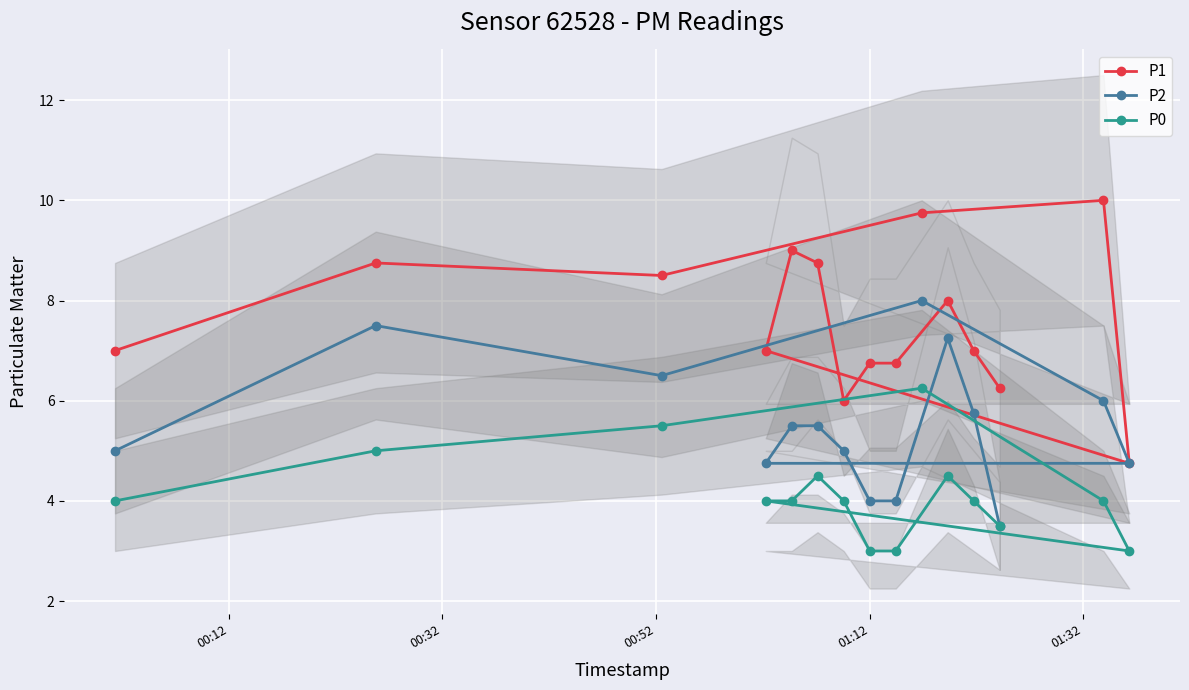

What are all the series names shown in the legend?

P1, P2, P0